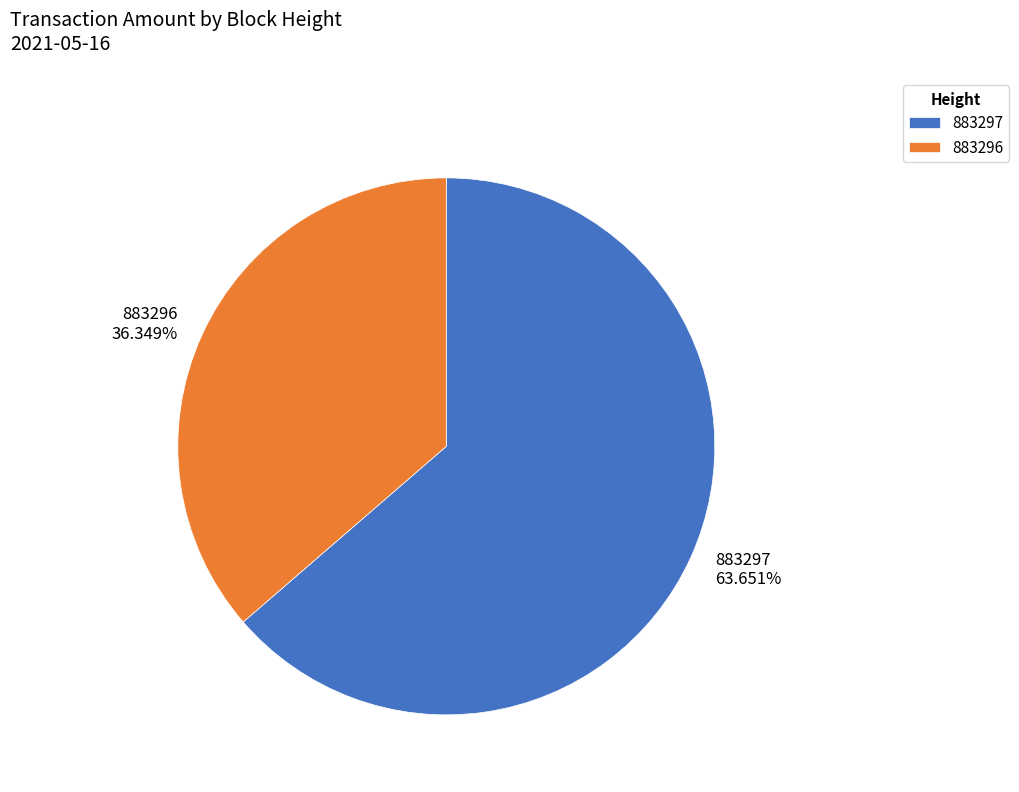

What percentage is NOT represented by 883297?

36.3%